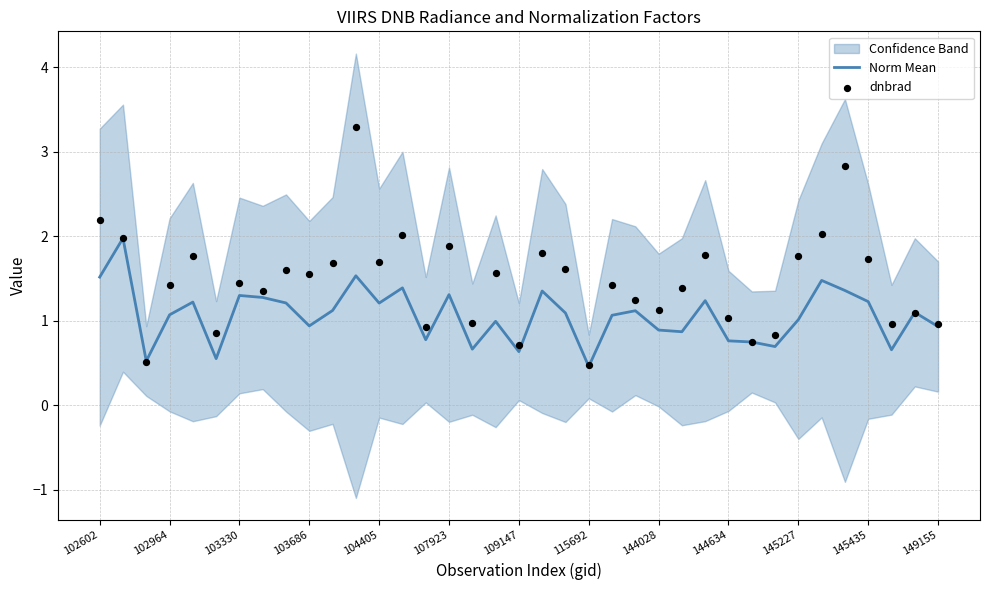

The value of Norm Mean at 103330 is 0.5. True or false?

False